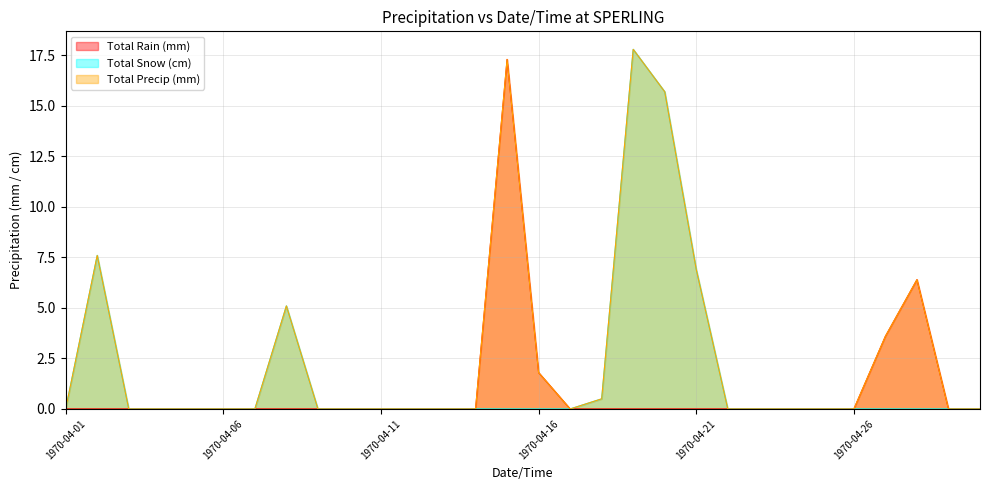

Where is Total Rain (mm) nearest to the value 8?

1970-04-28